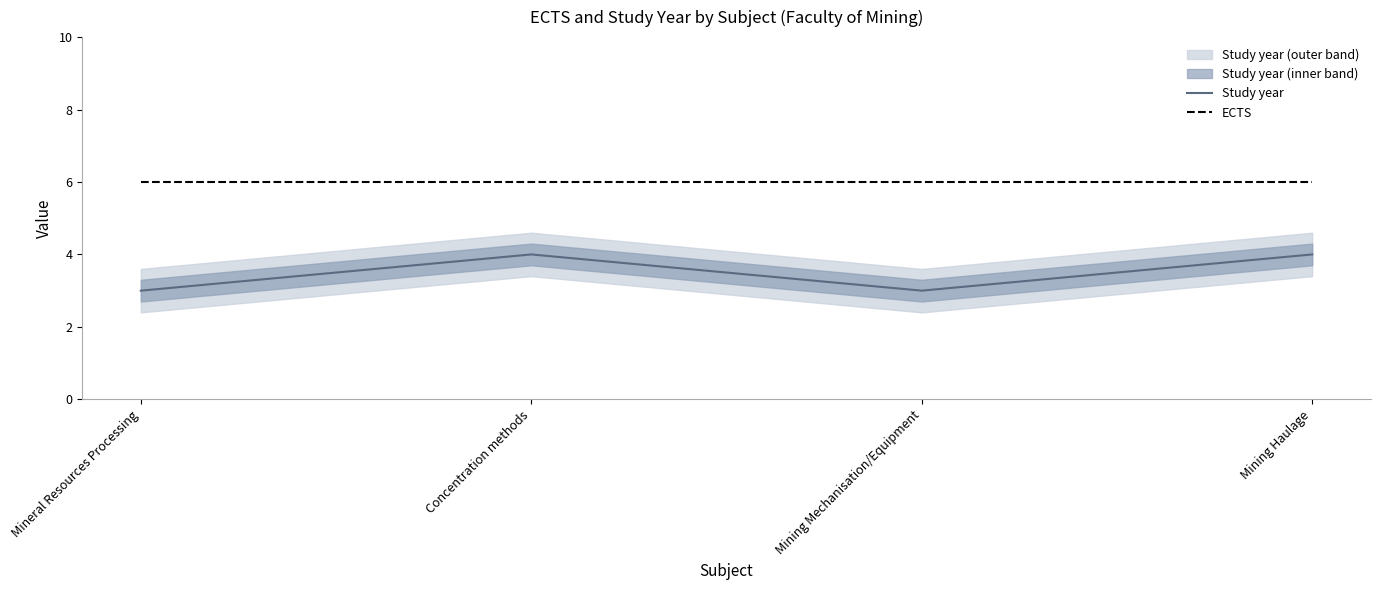

How many distinct data groups are displayed?

2